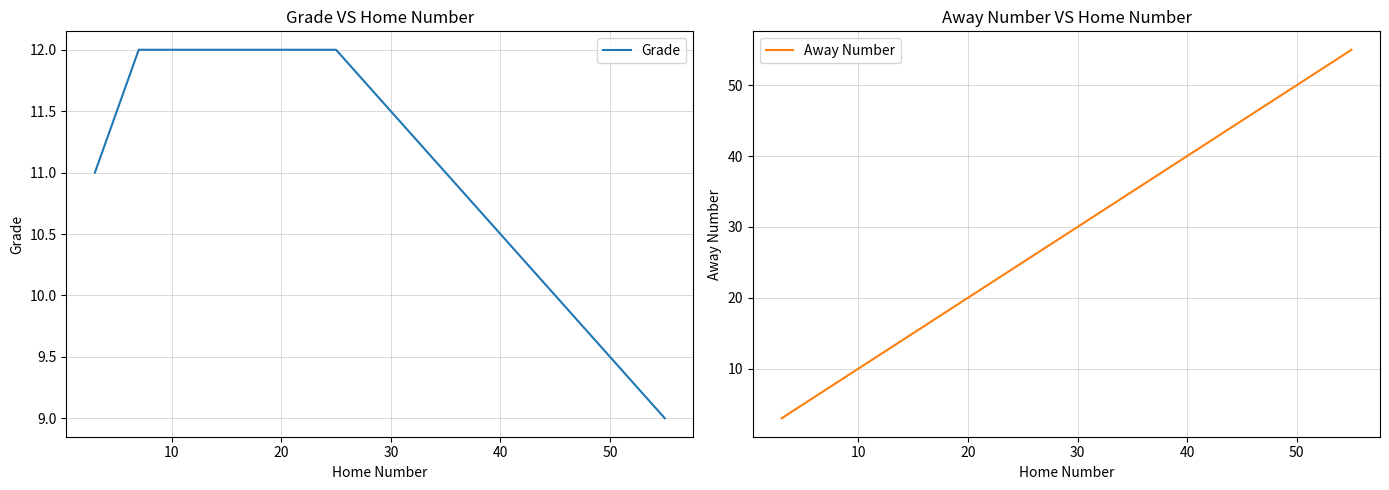

True or false: Grade has more than 2 points higher than both neighbors.

False